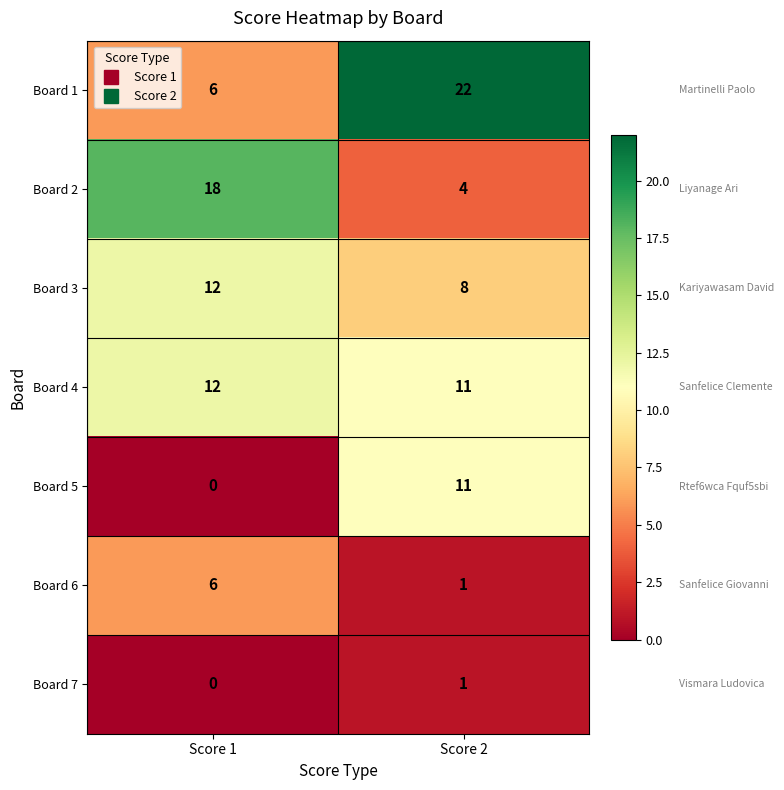

List the labels in order of Board 1 value, smallest first.

Score 1, Score 2